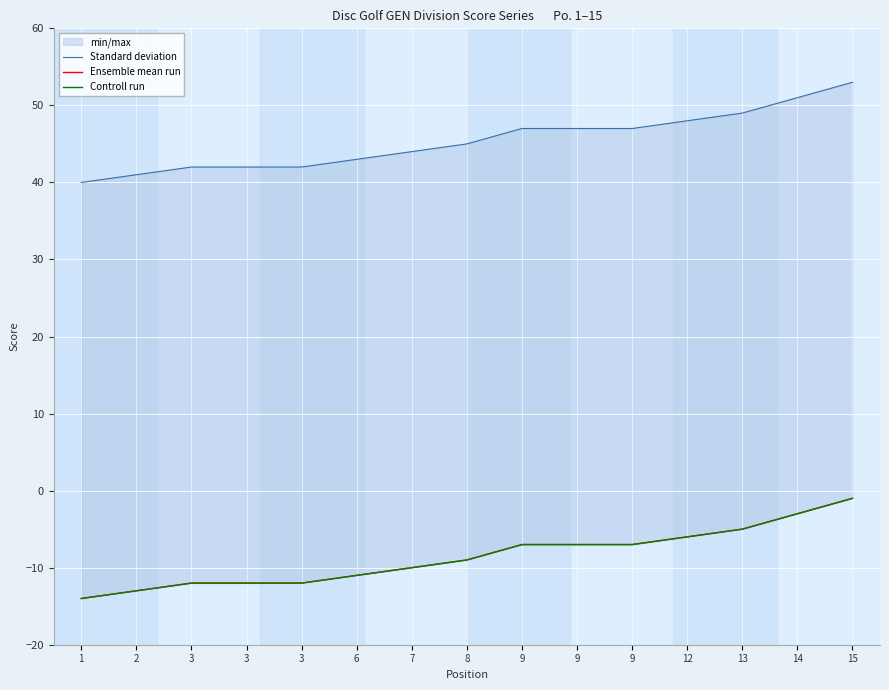

How many lines are shown in the chart?

3